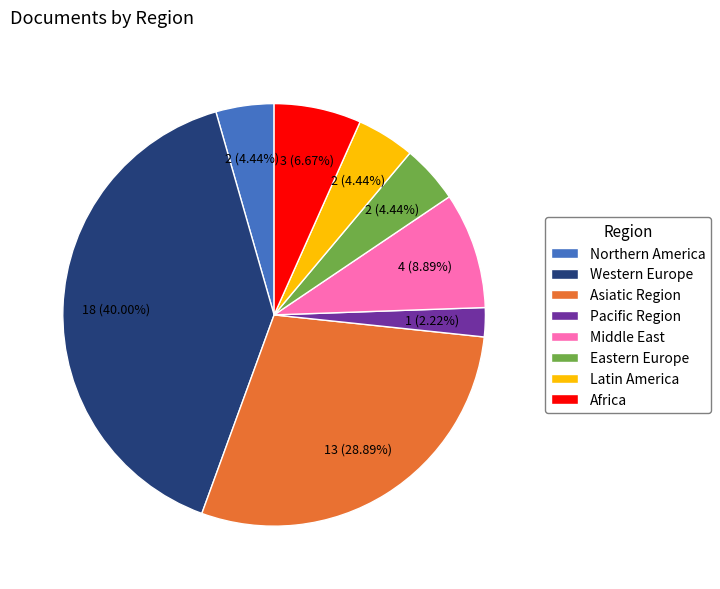

To the nearest percent, what is the difference between the largest and smallest slice percentages?

38%